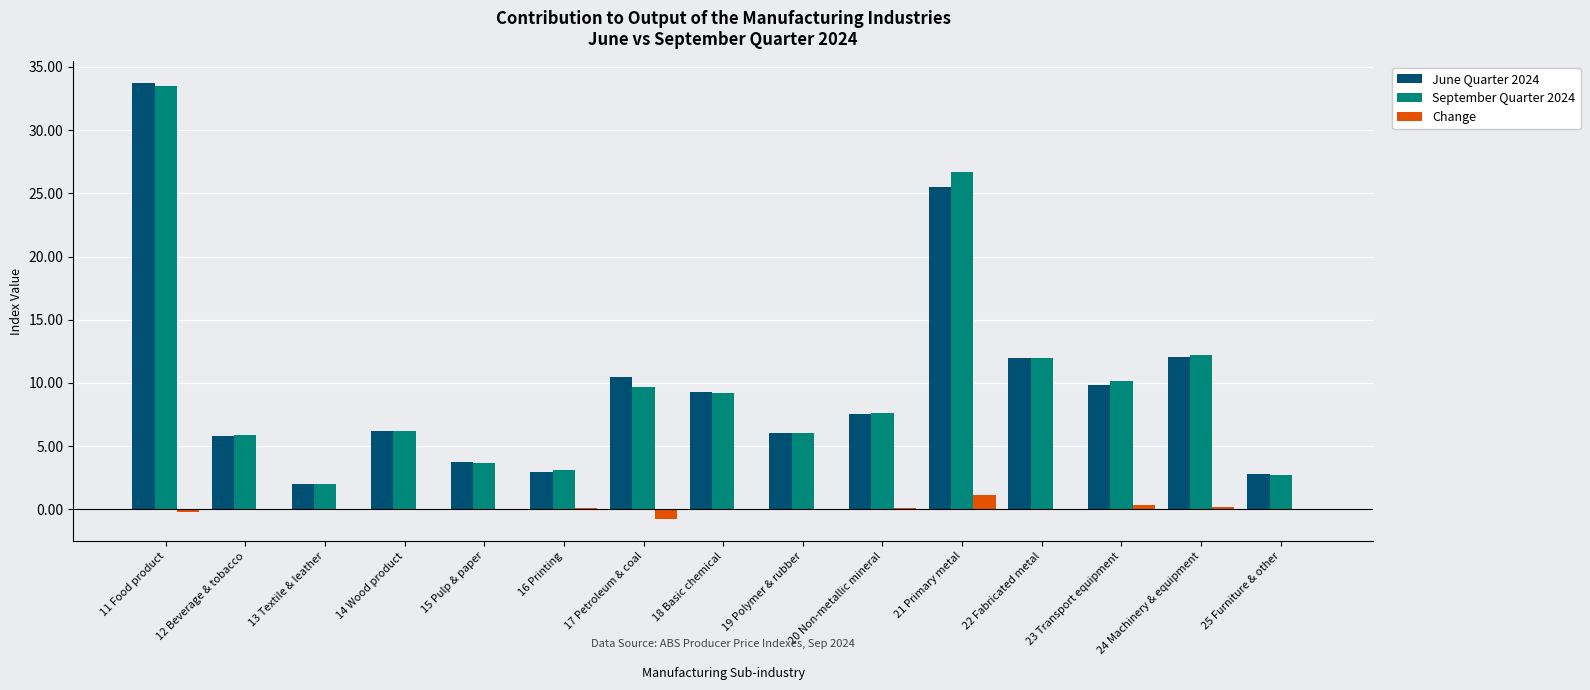

What is the spread (max minus min) of values at 23 Transport equipment?

9.8